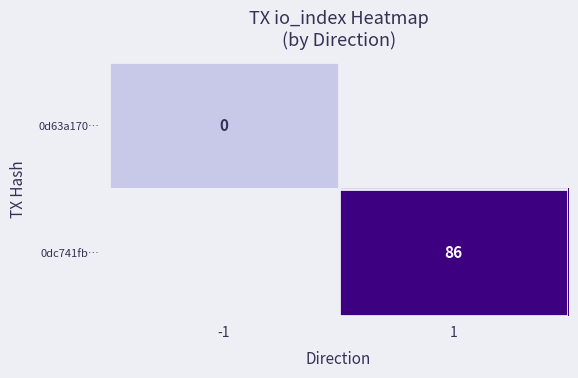

Is the value of 0dc741fb… at 1 greater than the value of 0d63a170… at -1?

Yes